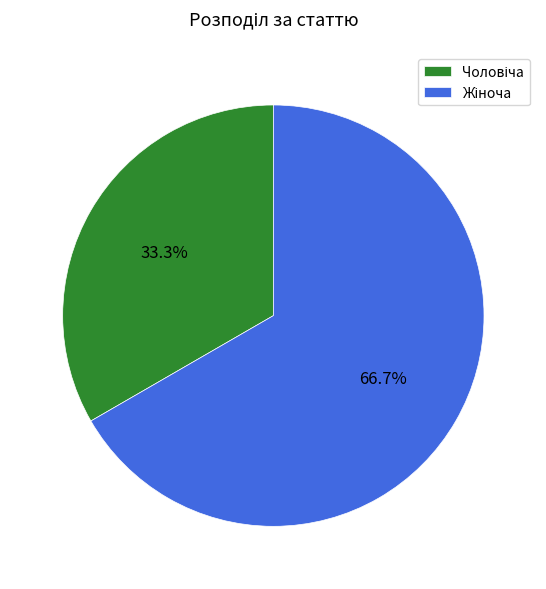

To the nearest percent, what is the average slice percentage?

50%